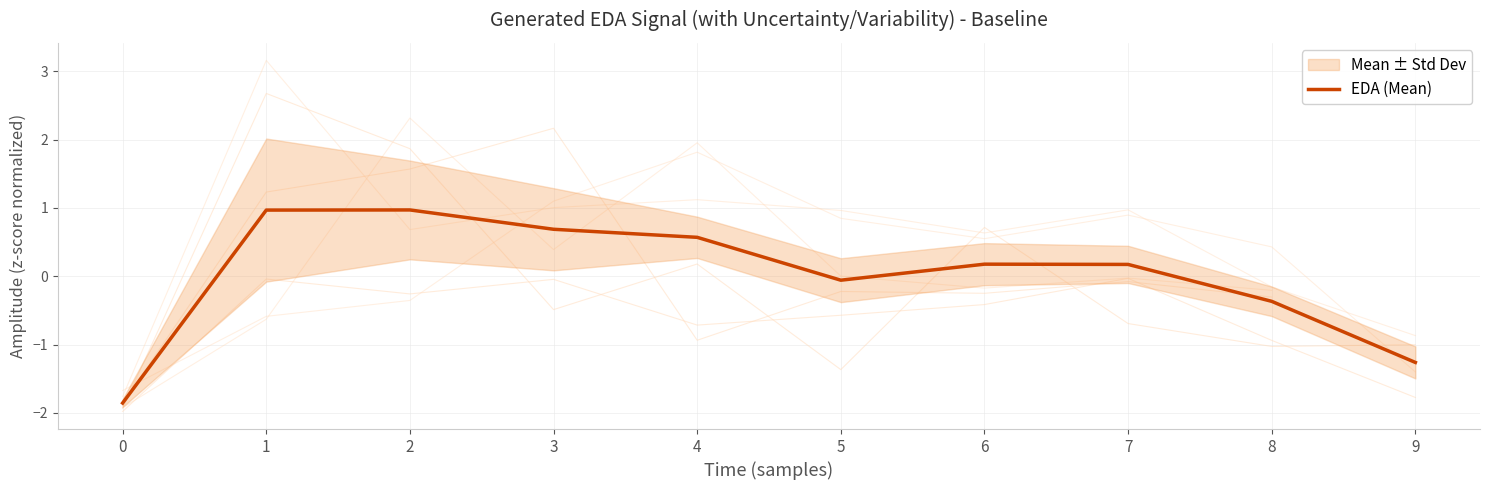

How many points are higher than both their immediate neighbors (excluding endpoints)?

2